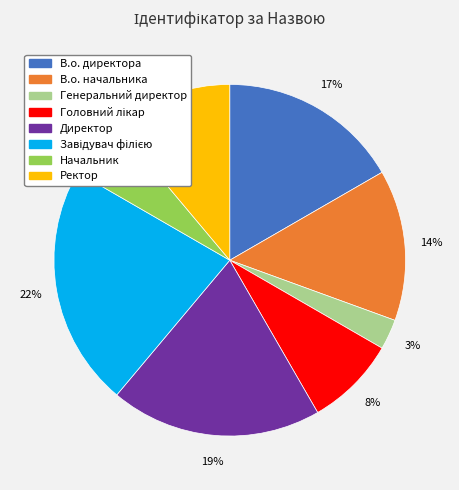

To the nearest percent, what is the difference between the largest and smallest slice percentages?

19%